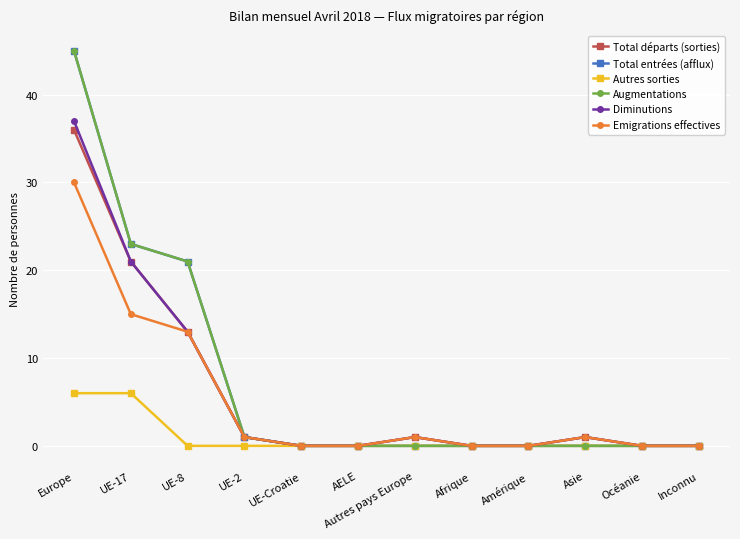

At Asie, list the series in order from largest to smallest.

Total départs (sorties), Diminutions, Emigrations effectives, Total entrées (afflux), Autres sorties, Augmentations